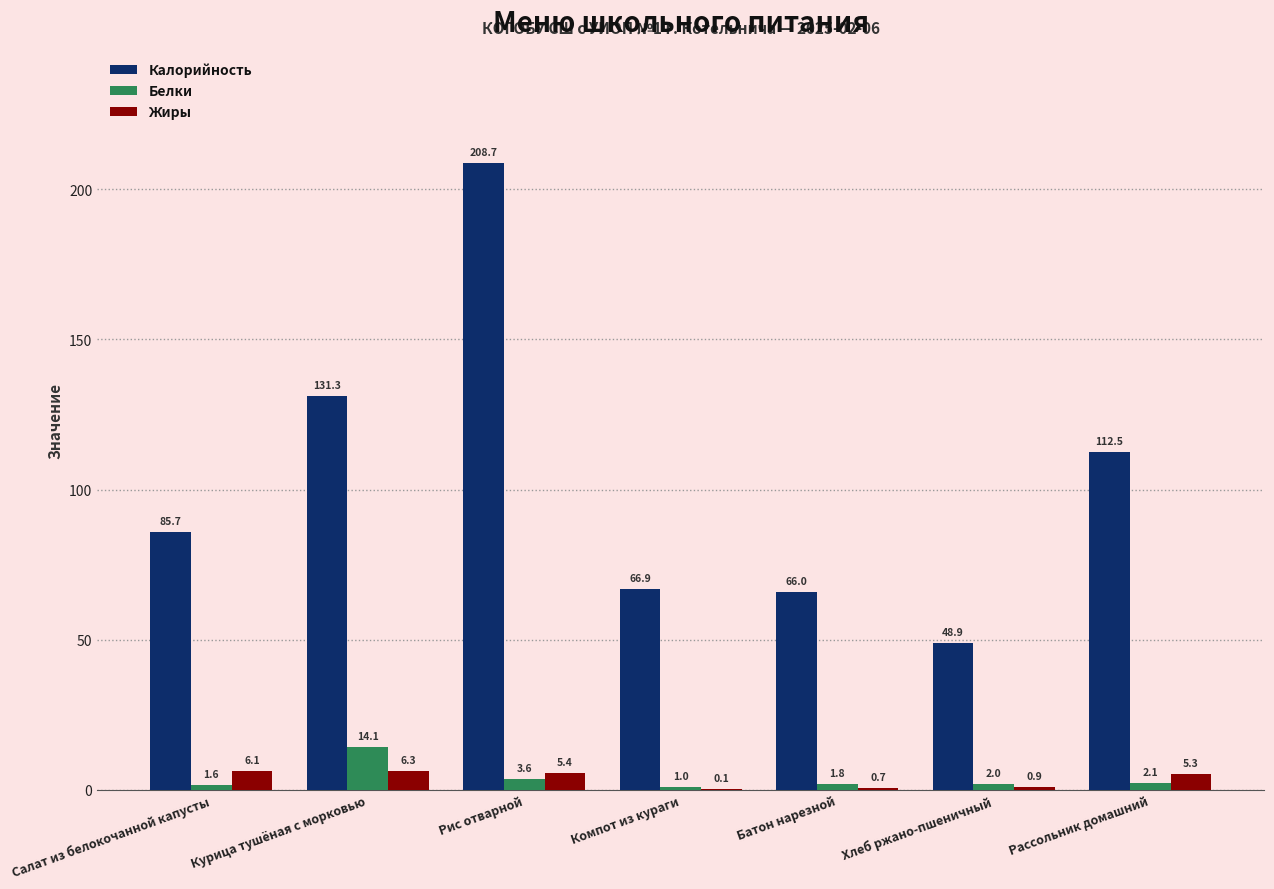

What is the sum of the Калорийность values at Курица тушёная с морковью and Батон нарезной?

197.3